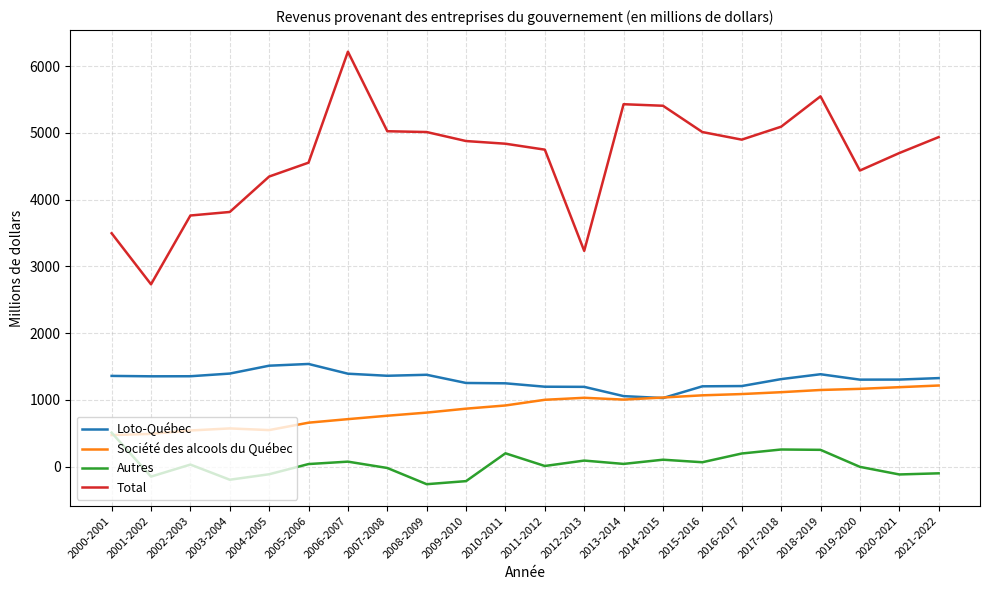

What is the average value of the Autres series?

30